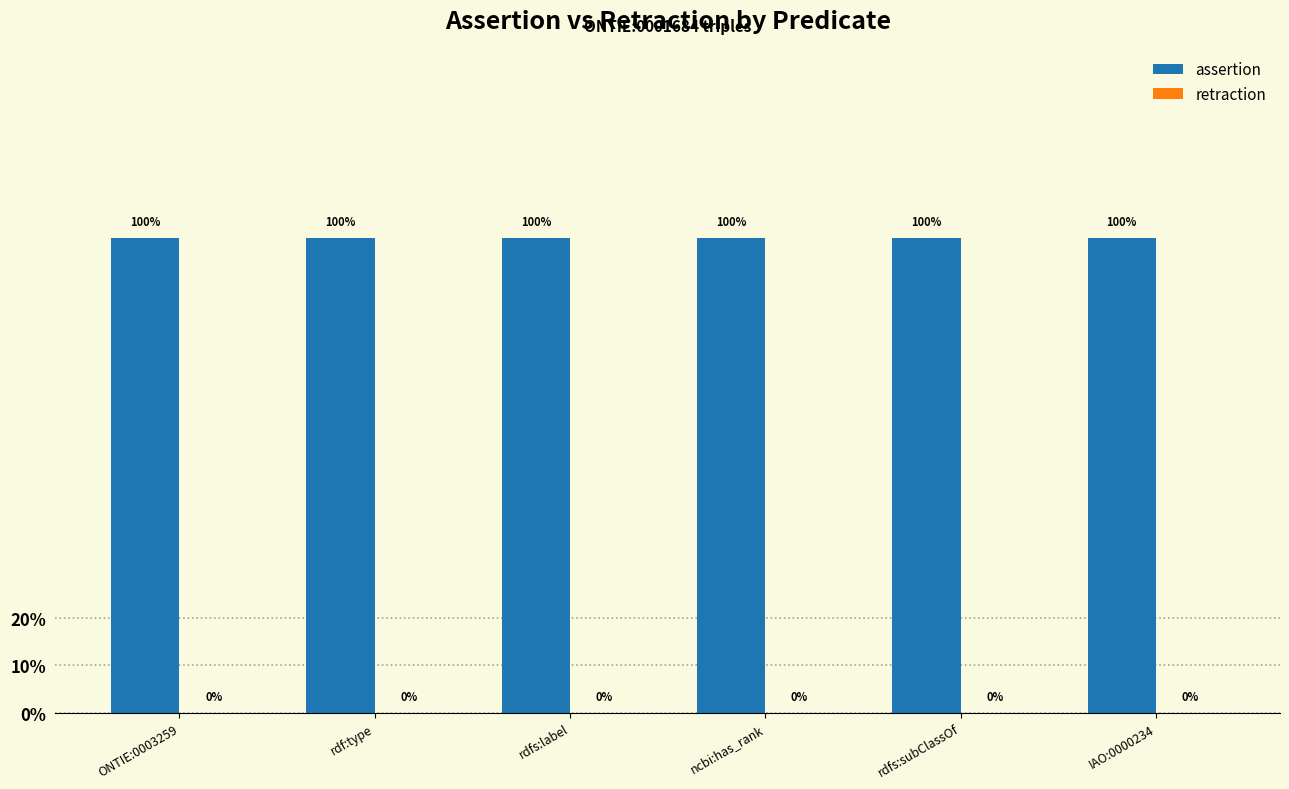

What is the label of the 1st bar from the left?

ONTIE:0003259